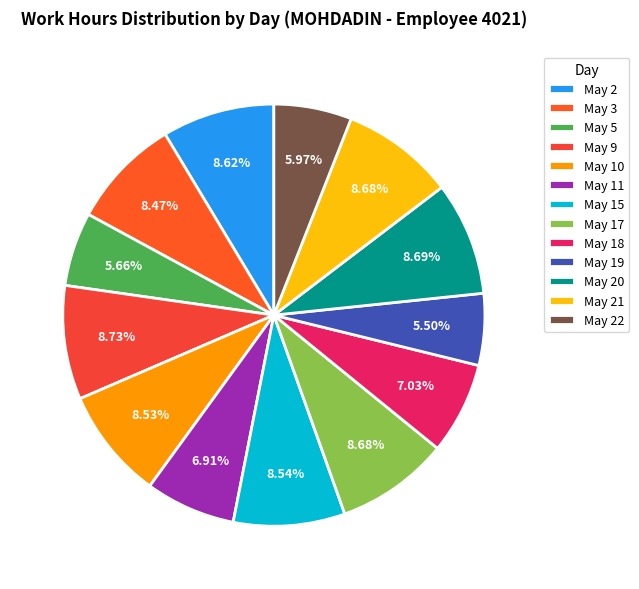

To the nearest percent, what is the average slice percentage?

8%